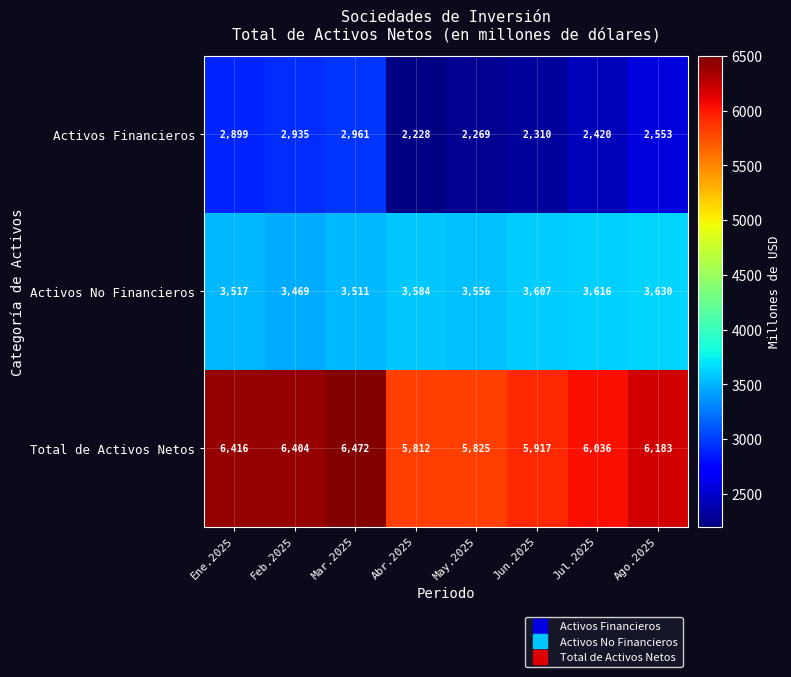

Between May.2025 and Ago.2025, which series saw the biggest shift?

Total de Activos Netos